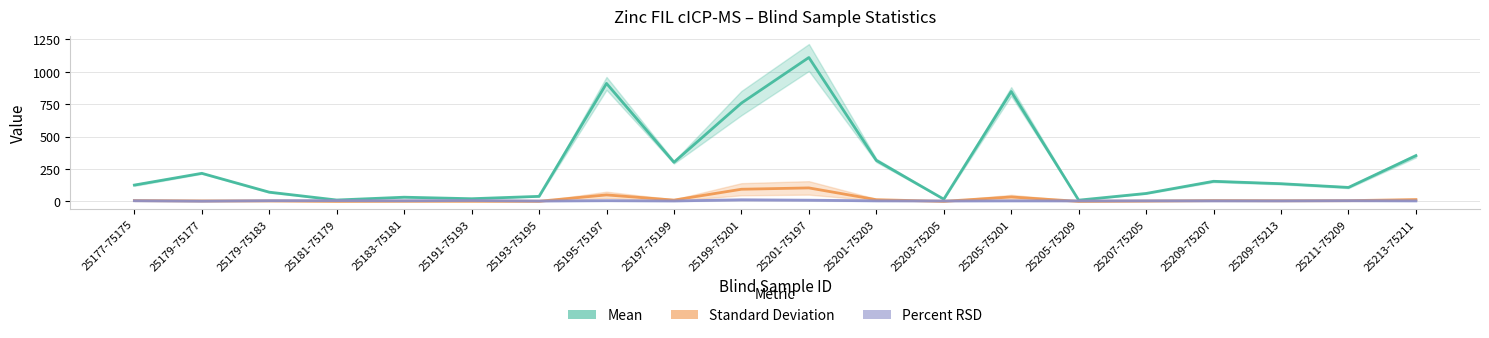

Does the chart display data point markers on the line(s)?

No